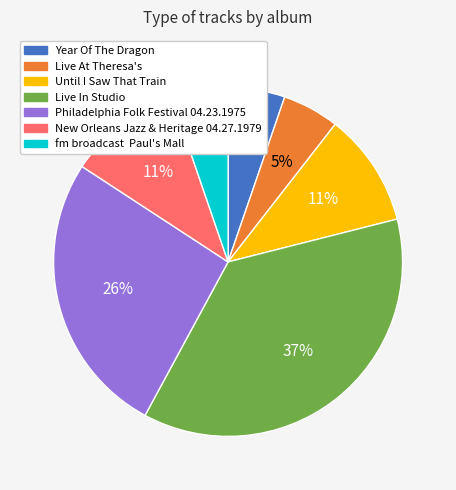

Between Until I Saw That Train and fm broadcast Paul's Mall, which is larger?

Until I Saw That Train